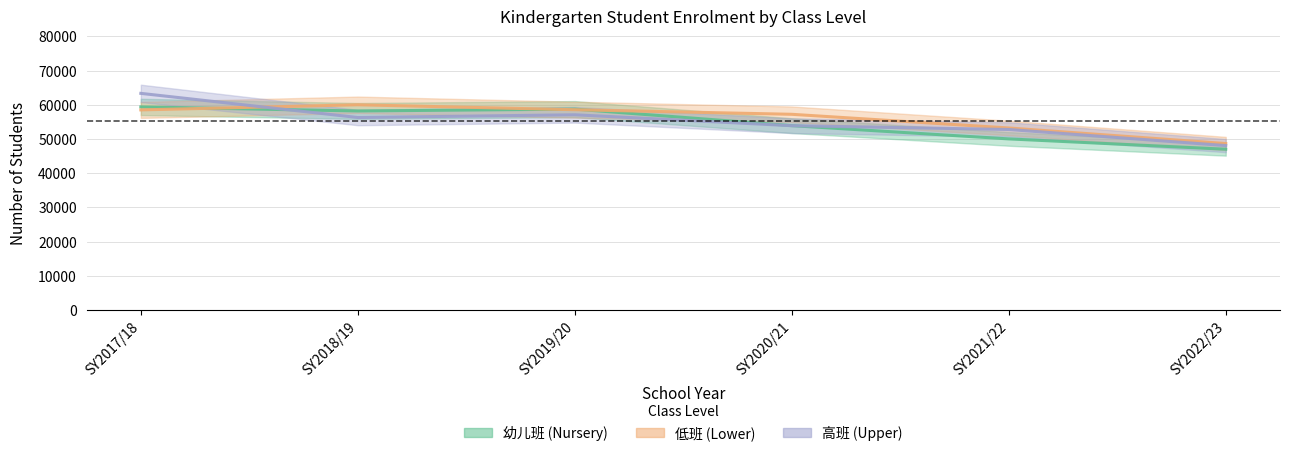

Which series has the widest spread of values?

高班 (Upper)